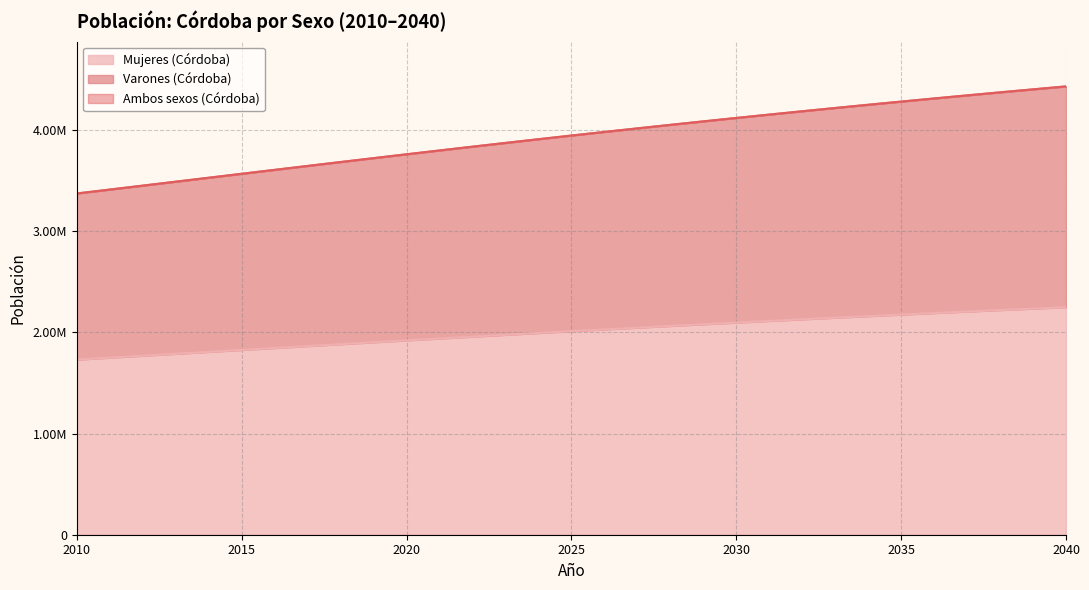

Which series has the largest total across all categories?

Ambos sexos (Córdoba)